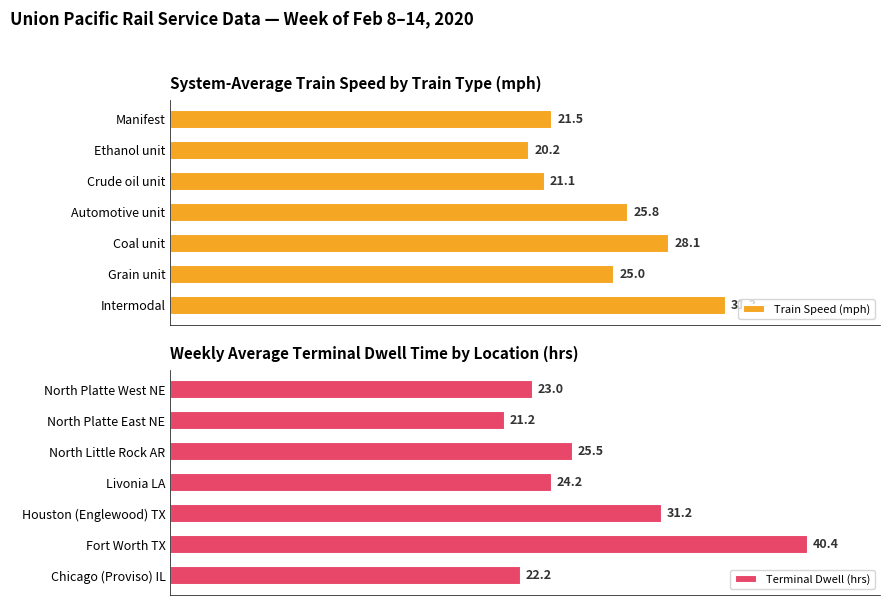

What is the difference between the second highest and second lowest values in the Terminal Dwell (hrs) series?

9.0